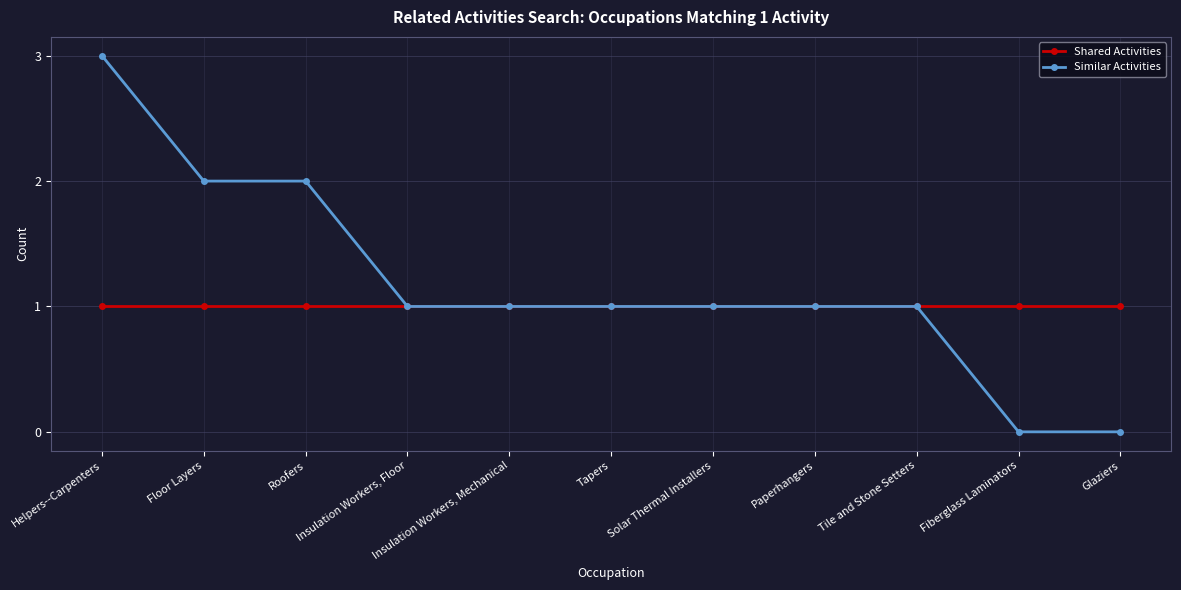

Reading right to left, what are all the values shown in this chart?

Shared Activities: 1	1	1	1	1	1	1	1	1	1	1
Similar Activities: 0	0	1	1	1	1	1	1	2	2	3